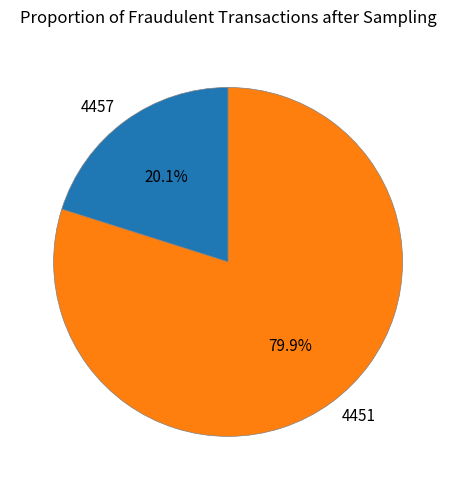

Combined, do 4457 and 4451 account for over 50%?

Yes